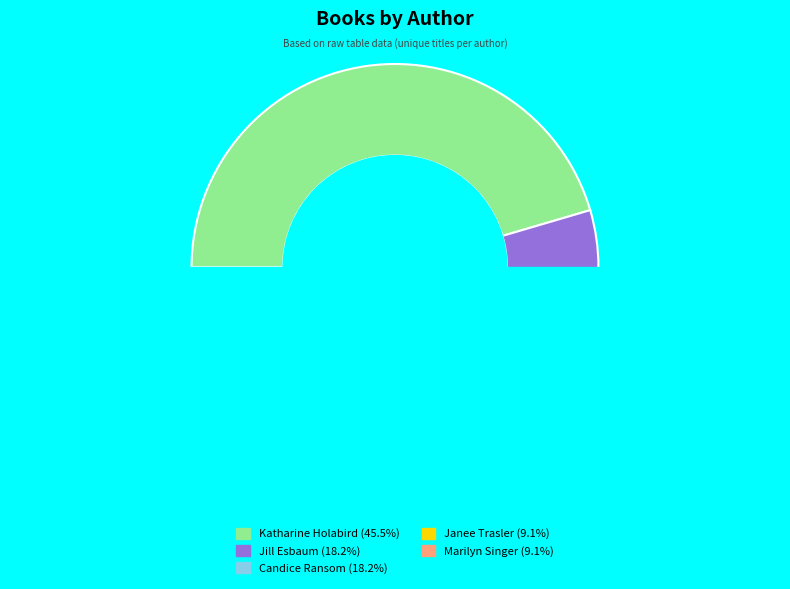

What is the largest slice in the pie chart?

Katharine Holabird (140127089)